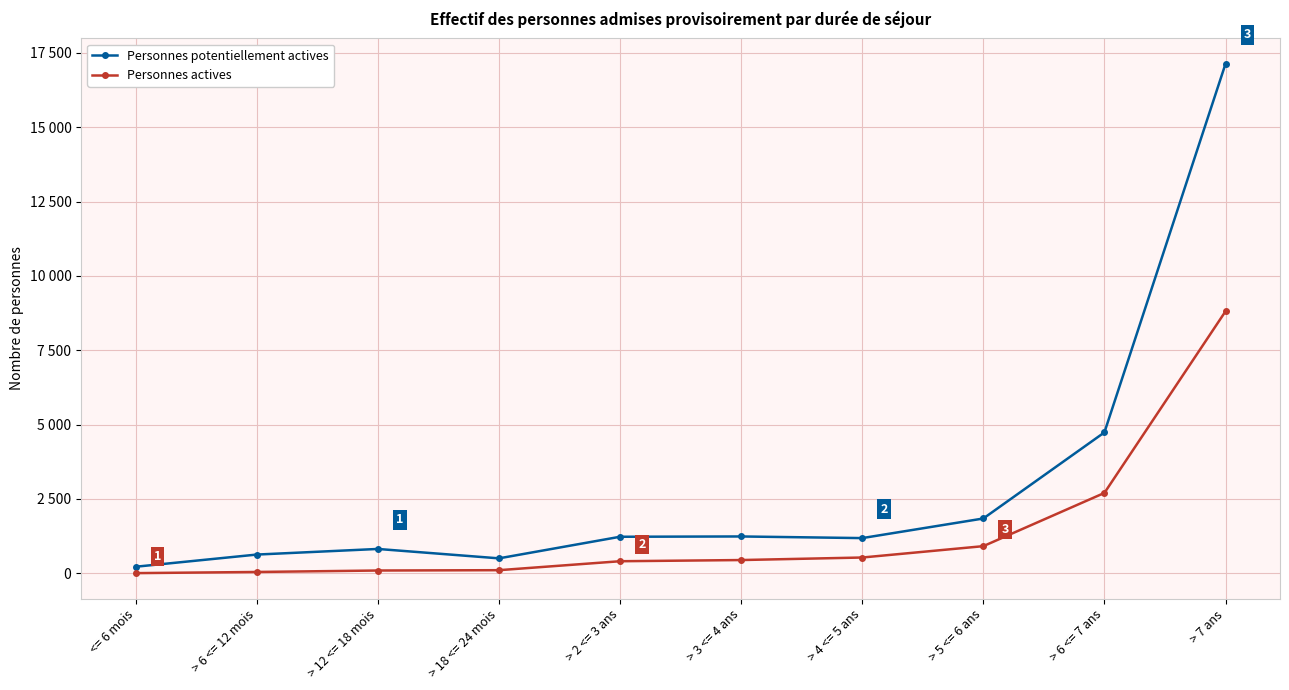

List the series in order of their peak value, highest first.

Personnes potentiellement actives, Personnes actives